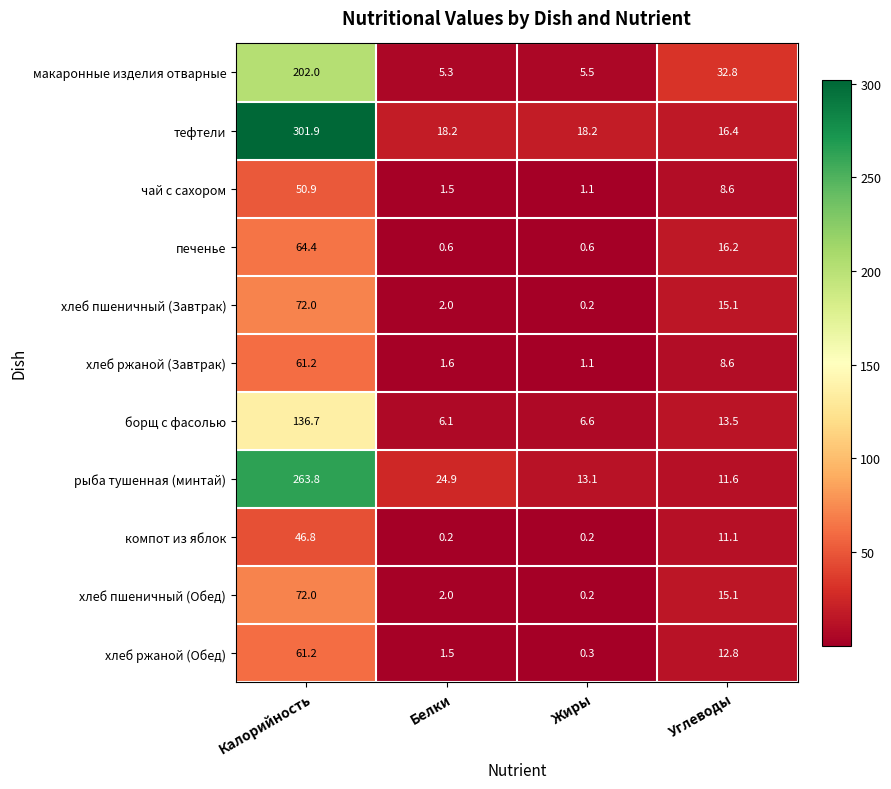

How many categories are shown in the chart?

4